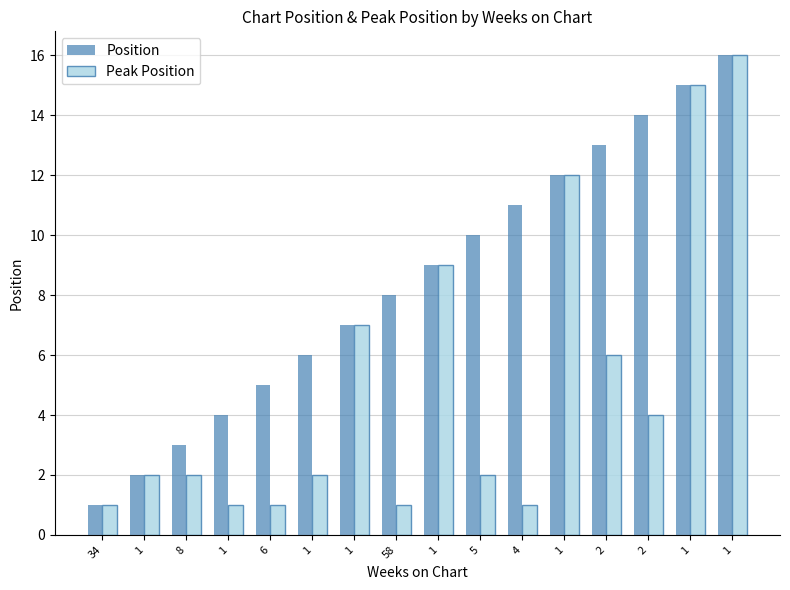

What is the label of the 4th bar from the right?

2